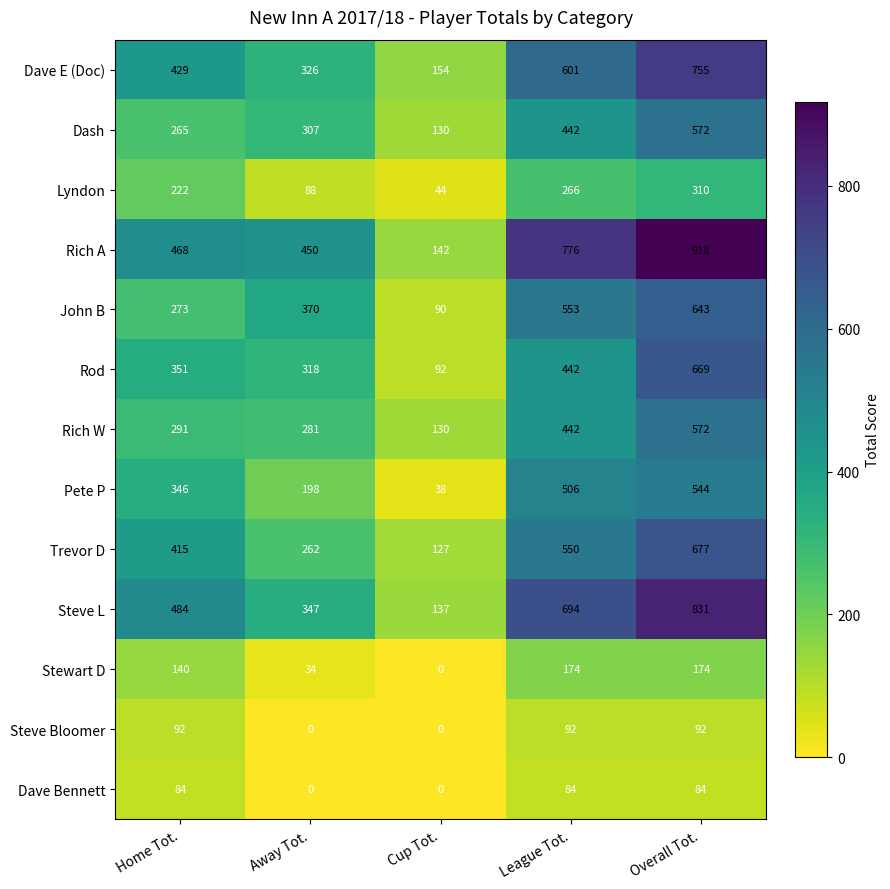

What is the sum of all Pete P values?

1632